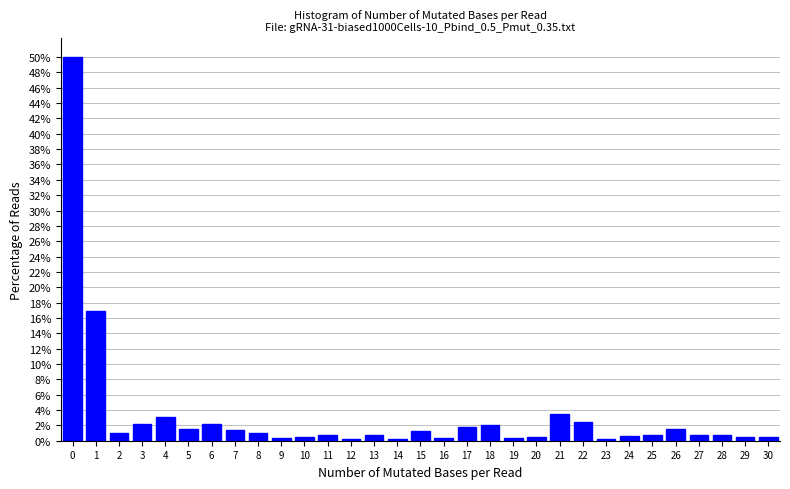

What is the average value?

3.2